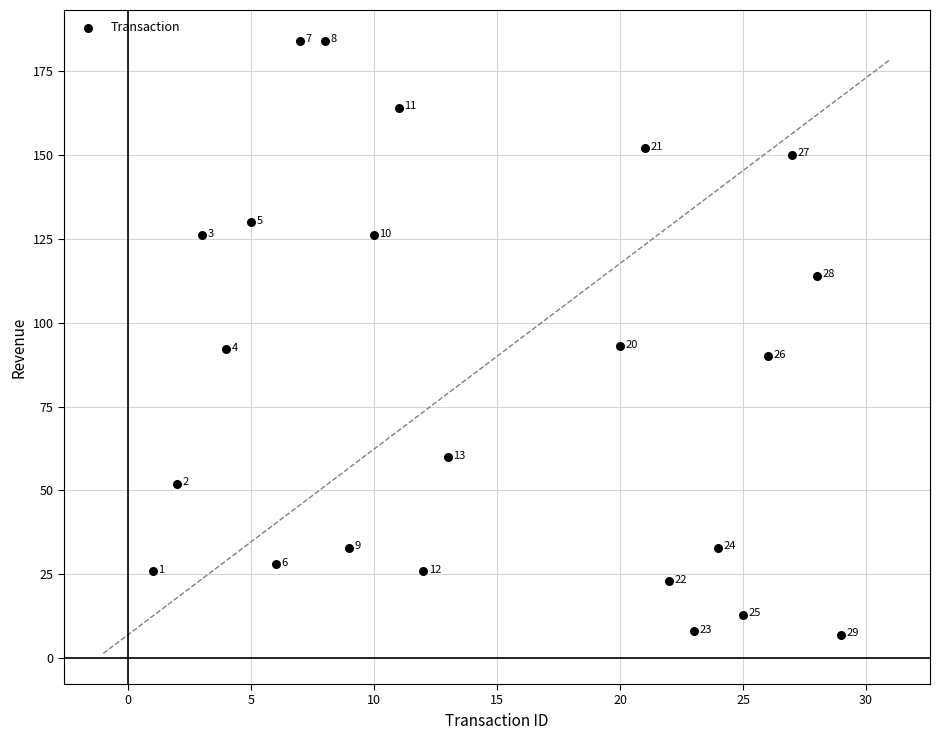

What Y value in the scatter plot is closest to 95?

93